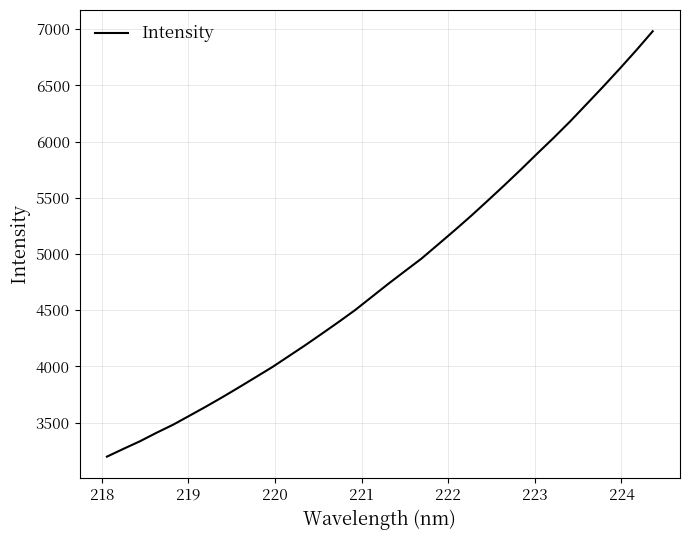

What is the minimum value shown in the chart?

3198.1